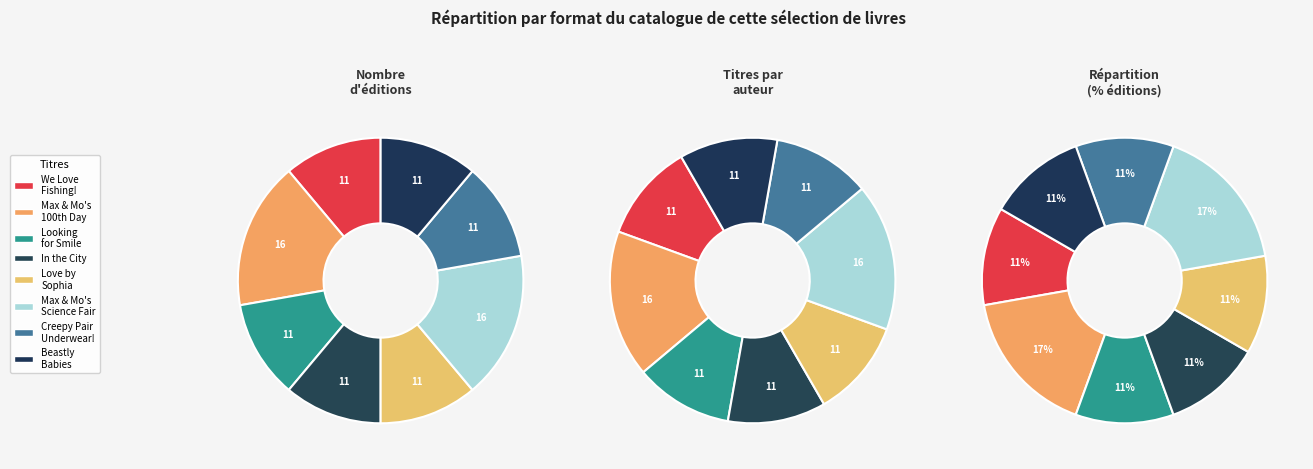

Does any single category account for the majority?

No